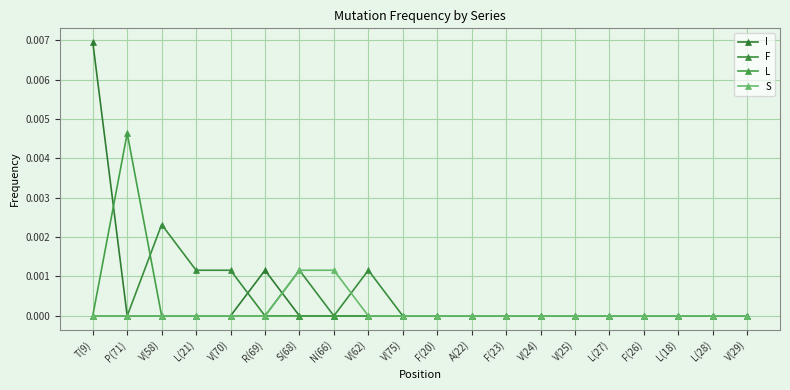

How many lines are shown in the chart?

4